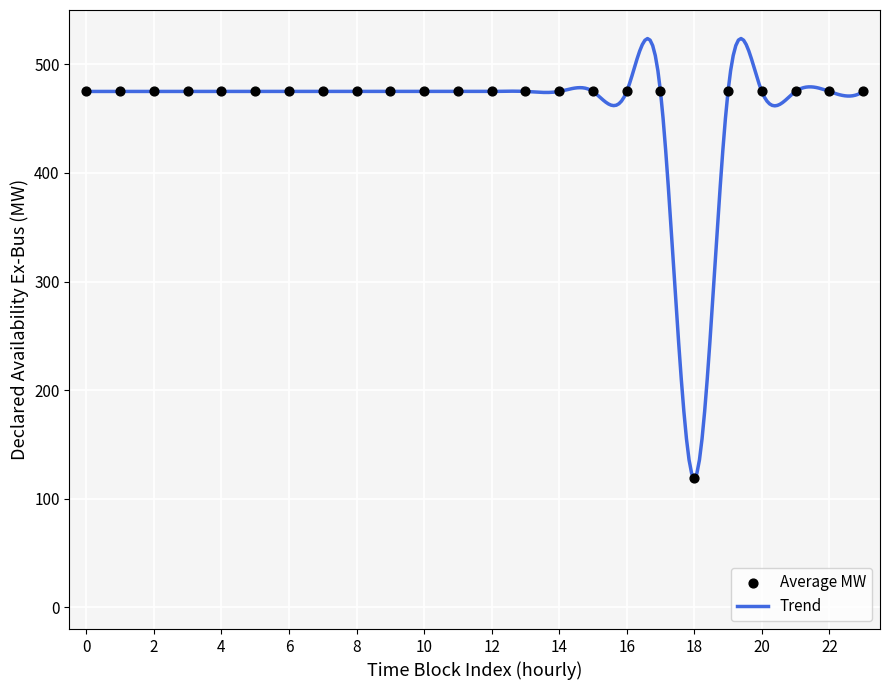

What is the difference between the maximum and minimum values?

405.0